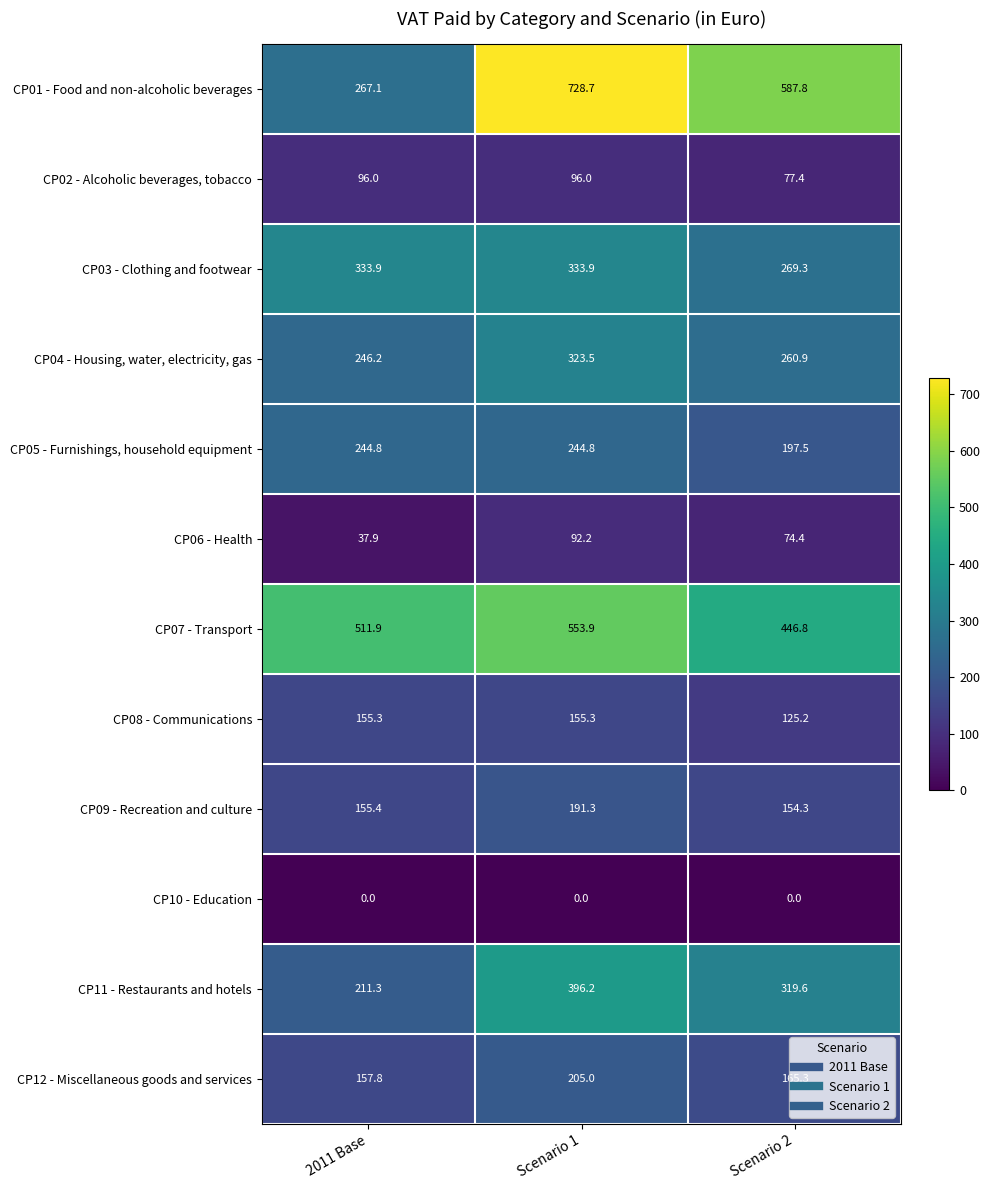

List the series in order of their peak value, lowest first.

CP10 - Education, CP06 - Health, CP02 - Alcoholic beverages, tobacco, CP08 - Communications, CP09 - Recreation and culture, CP12 - Miscellaneous goods and services, CP05 - Furnishings, household equipment, CP04 - Housing, water, electricity, gas, CP03 - Clothing and footwear, CP11 - Restaurants and hotels, CP07 - Transport, CP01 - Food and non-alcoholic beverages